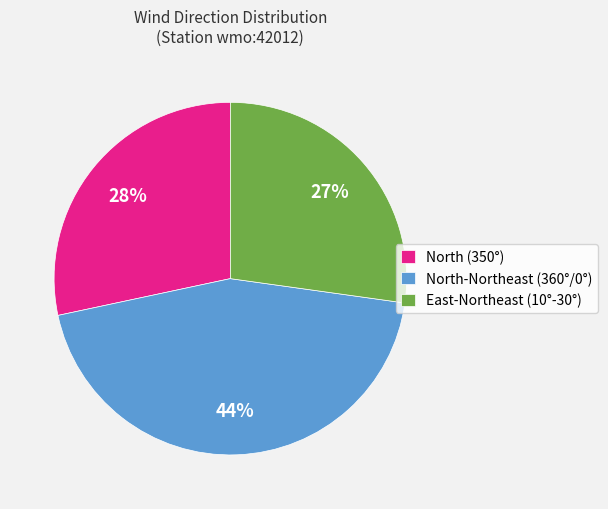

To the nearest percent, what portion does East-Northeast (10°-30°) represent?

27%